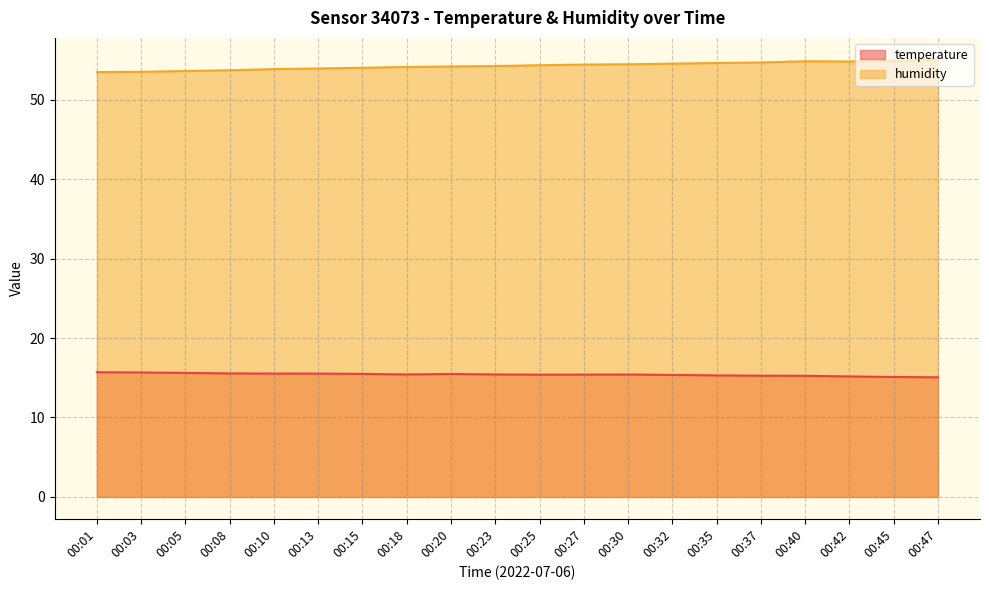

What is the sum of all temperature values?

308.1